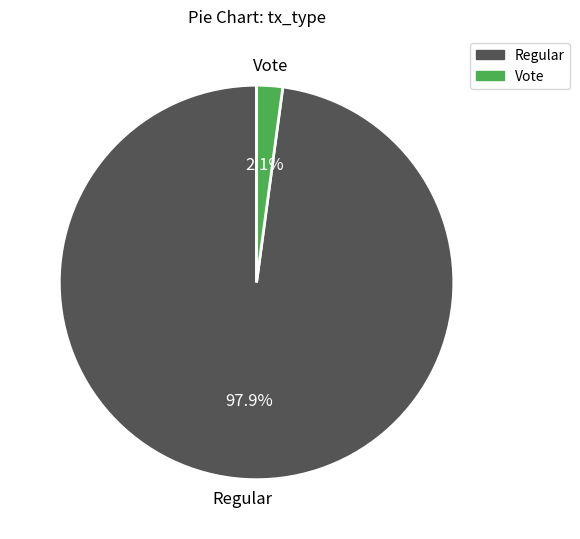

To the nearest percent, what portion does Vote represent?

2%